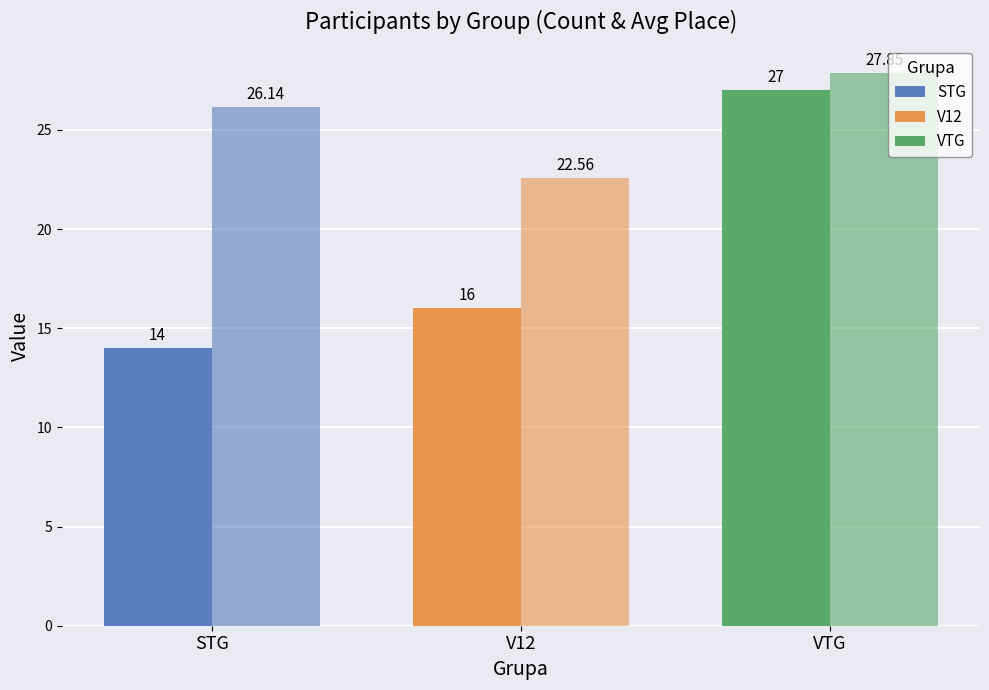

Is it true that Avg Vieta equals 27.9 at VTG?

True